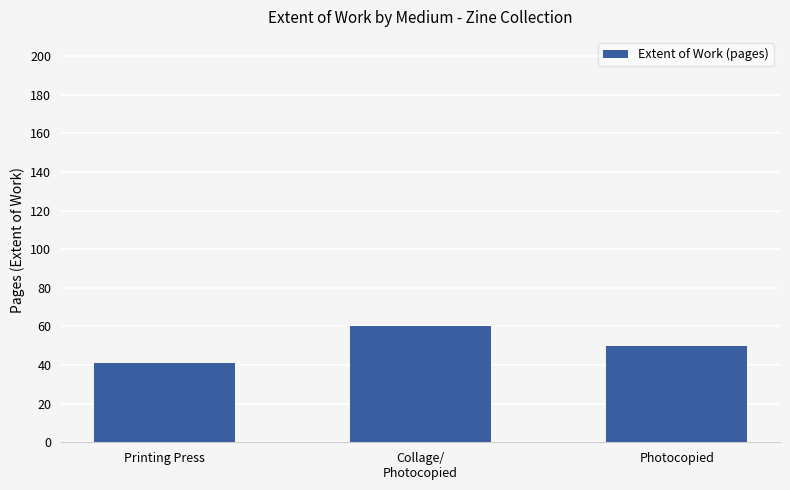

How many categories are shown in the chart?

3